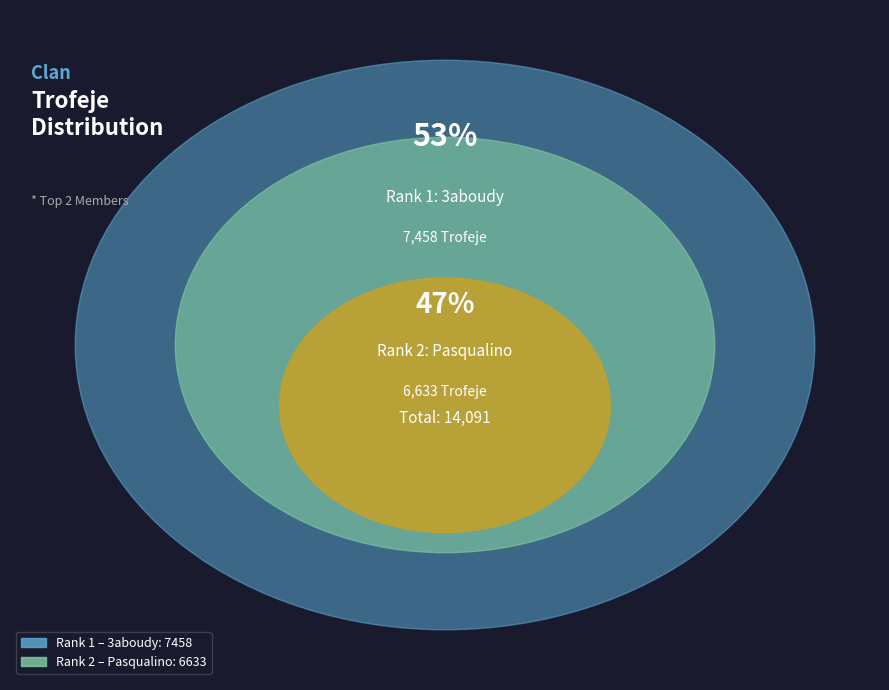

Which slice represents more than half of the pie?

1